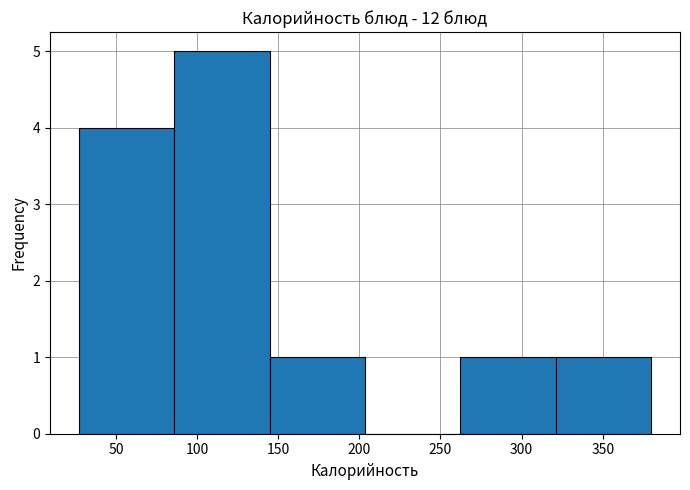

How tall is the bar that spans 260 to 320 on the x-axis? Neither the bar edges nor the heights are printed on the chart, so give them approximately, as read against the axes.

1